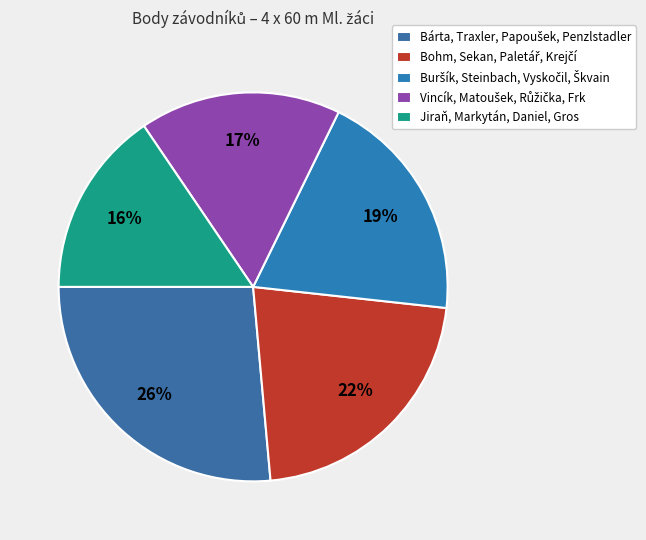

What percentage is the Vincík, Matoušek, Růžička, Frk slice, to the nearest percent?

17%